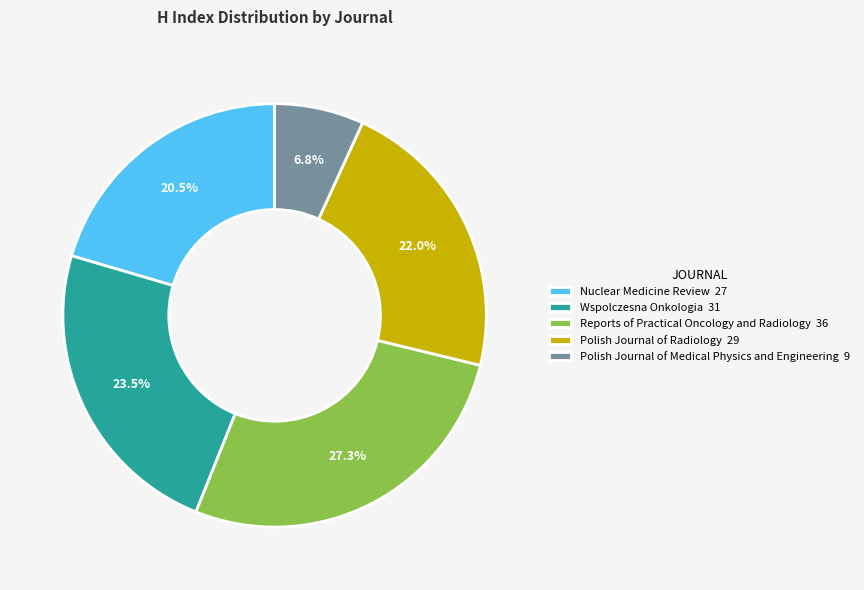

What is the total percentage of Nuclear Medicine Review and Polish Journal of Medical Physics and Engineering?

27.3%